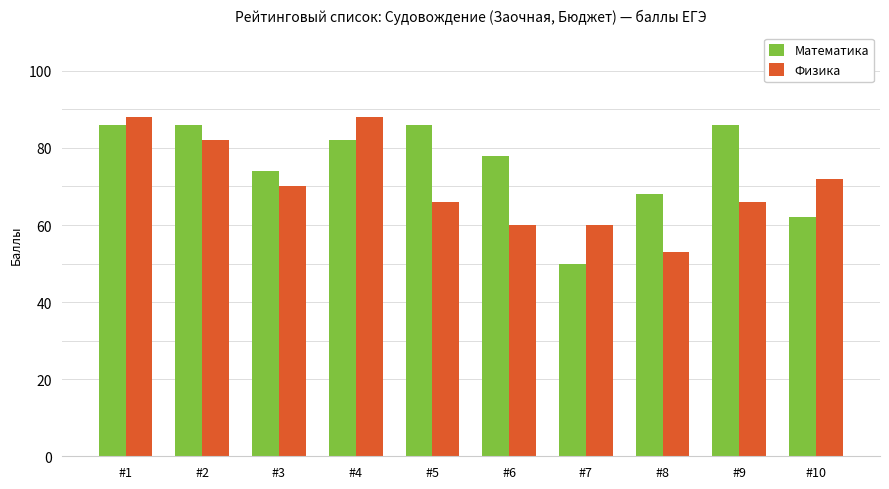

Reading left to right, list all the values displayed in this chart.

Математика: 86	86	74	82	86	78	50	68	86	62
Физика: 88	82	70	88	66	60	60	53	66	72